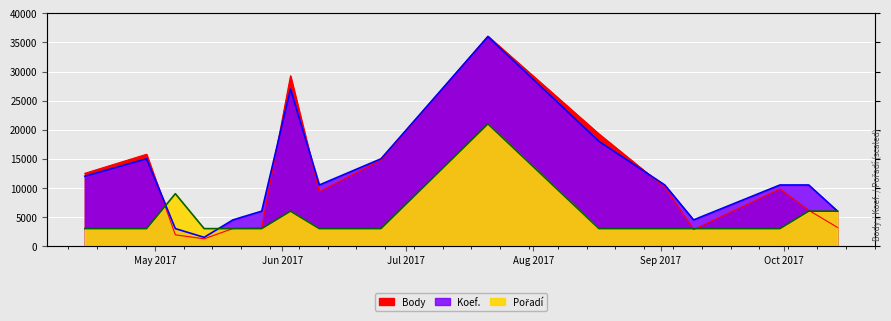

Which category has the highest value in the Body series?

2017-07-21